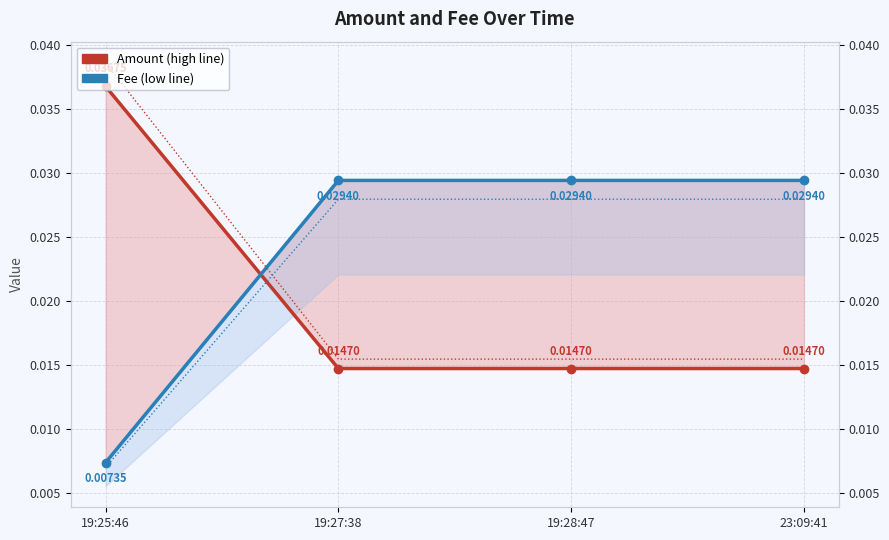

At 19:25:46, list the series in order from smallest to largest.

Fee, Amount